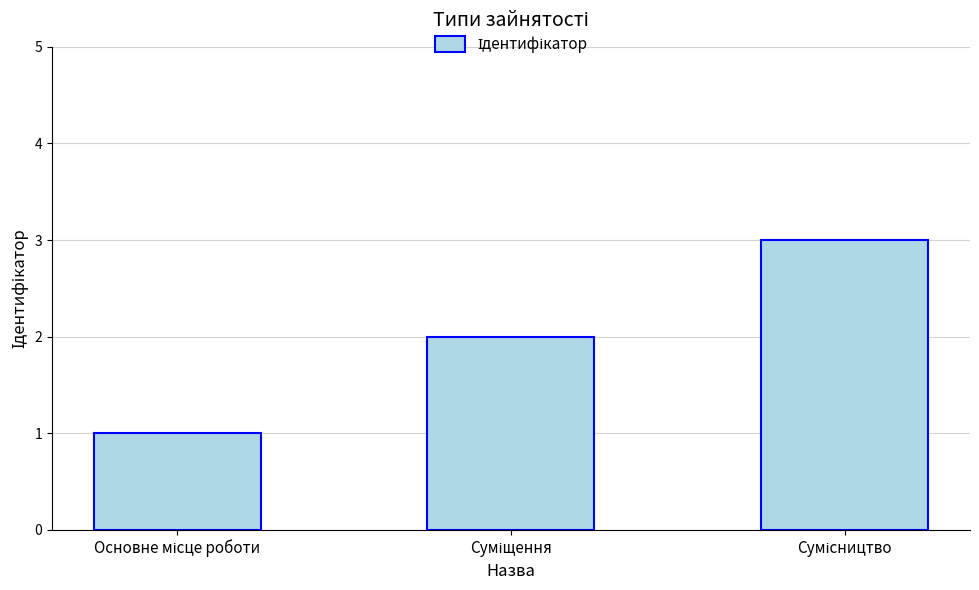

What is the maximum value shown in the chart?

3